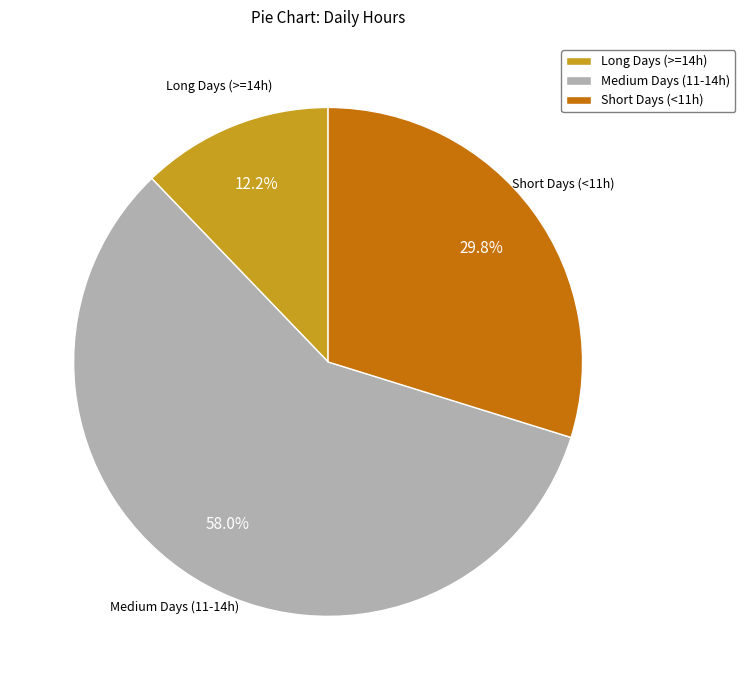

How many slices are in this pie chart?

3